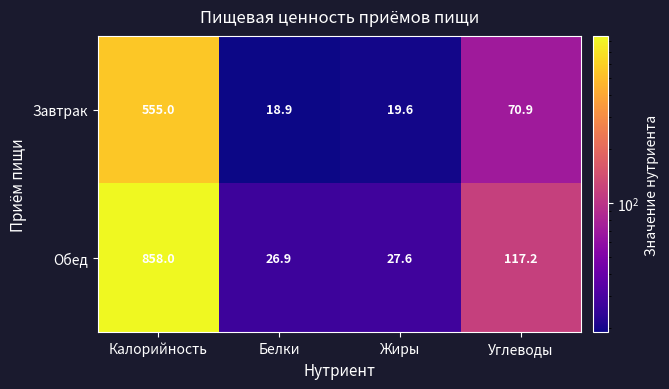

What is the difference between the highest and lowest values at Калорийность?

303.0